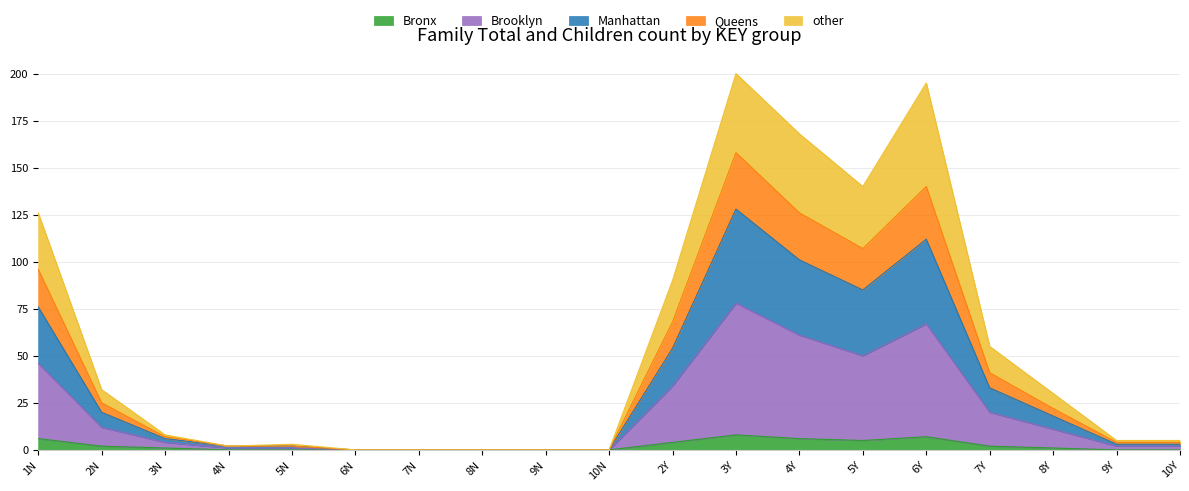

Does the chart have visible grid lines?

Yes